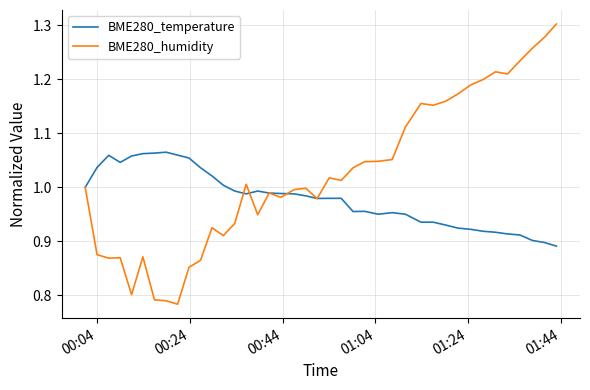

Which series has the widest spread of values?

BME280_humidity